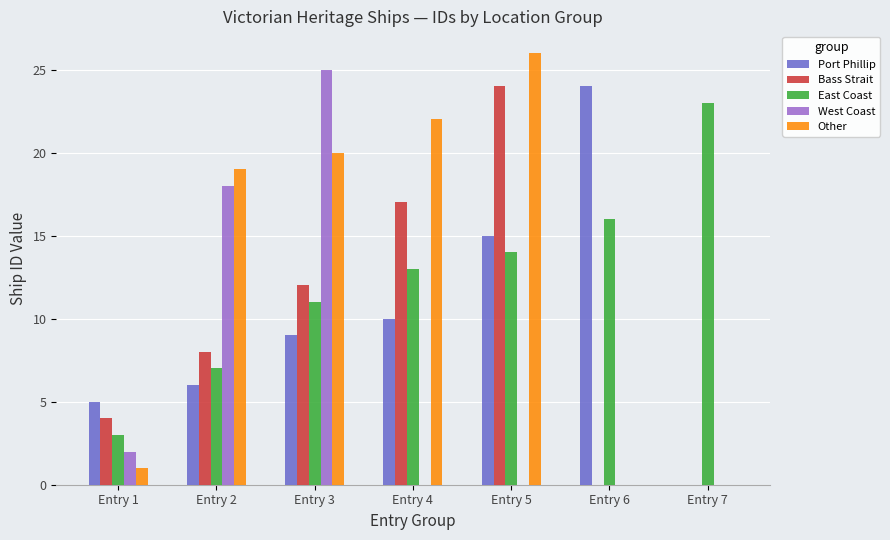

How many distinct data groups are displayed?

5